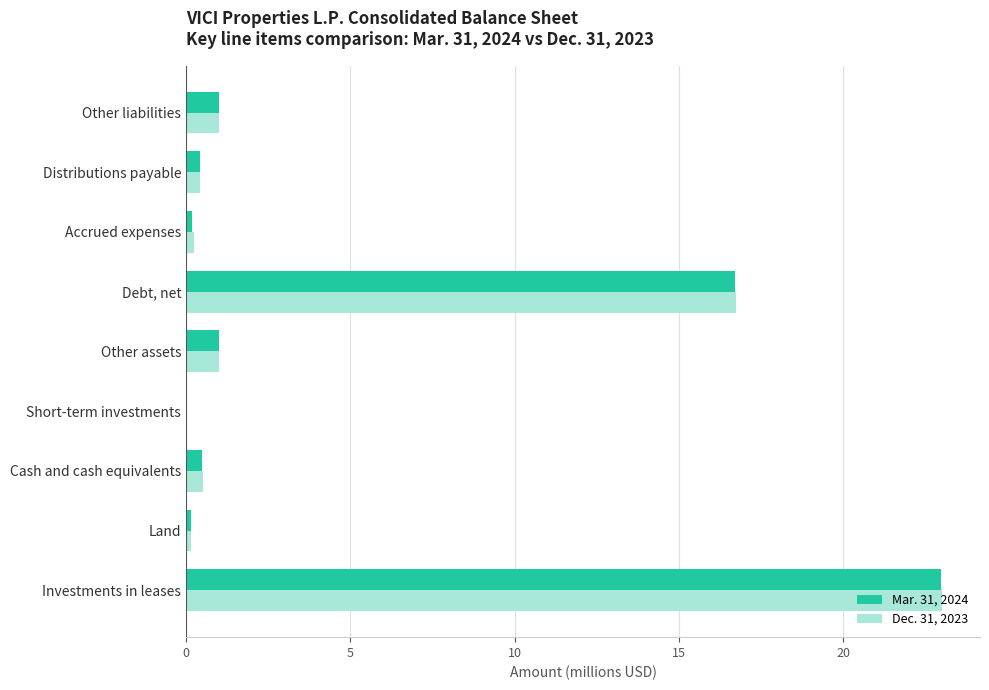

What is the sum of the Dec. 31, 2023 values at Other liabilities and Debt, net?

17.7